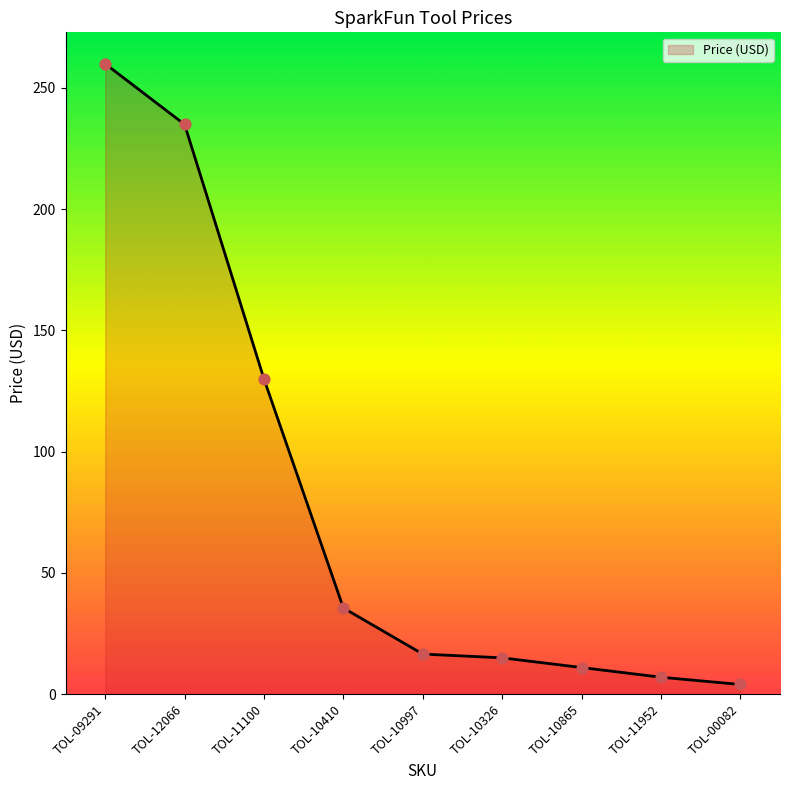

Which has a higher value, TOL-10997 or TOL-10865?

TOL-10997